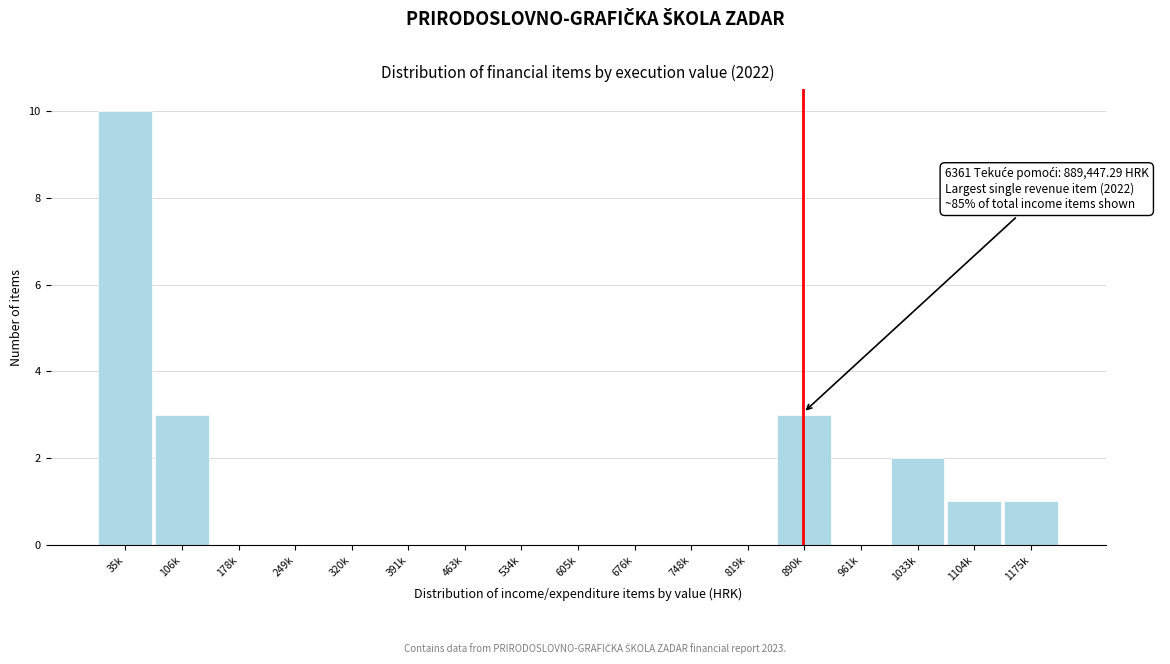

Reading left to right, extract all data points from this chart.

35k=10	106k=3	178k=0	249k=0	320k=0	391k=0	463k=0	534k=0	605k=0	676k=0	748k=0	819k=0	890k=3	961k=0	1033k=2	1104k=1	1175k=1